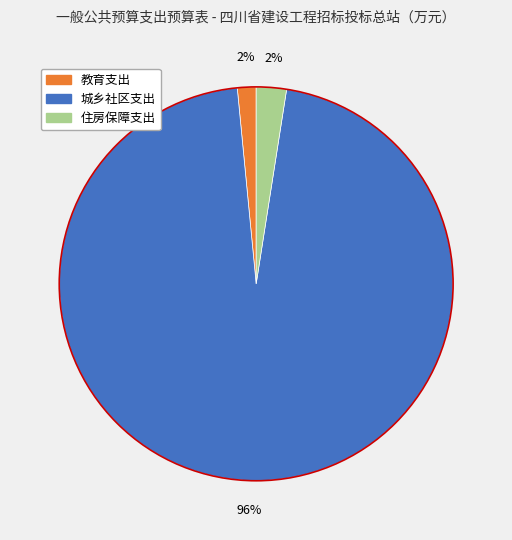

What percentage is the 城乡社区支出 slice, to the nearest percent?

96%